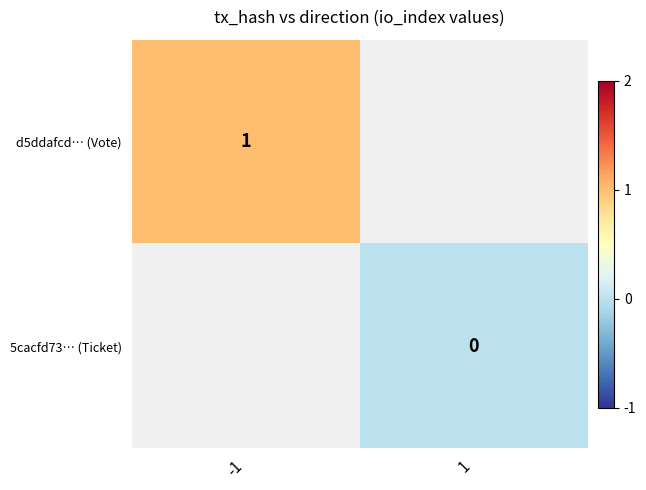

True or false: d5ddafcd… (Vote) has a value of 2 at -1.

False